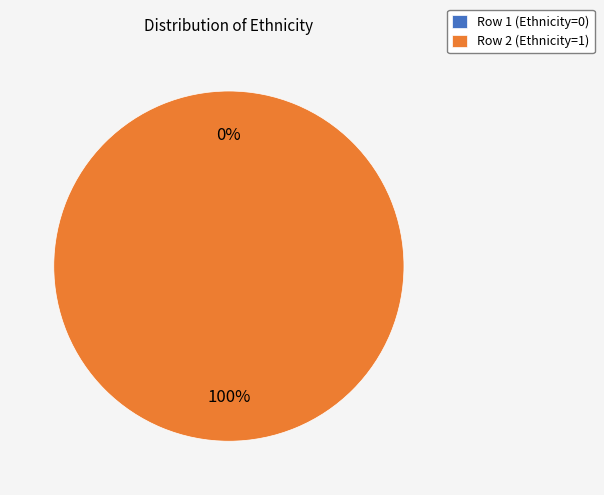

Is it true that Row 2 (Ethnicity=1) is 100% of the pie?

True